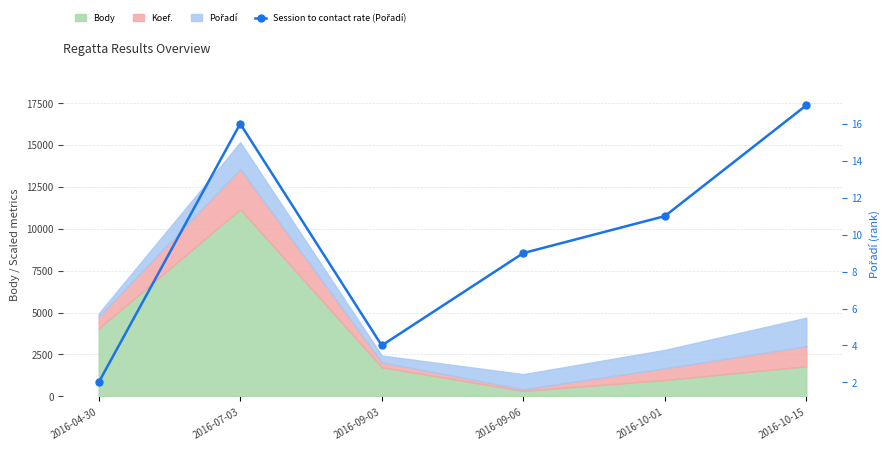

What is the label of the 5th point from the right?

2016-07-03